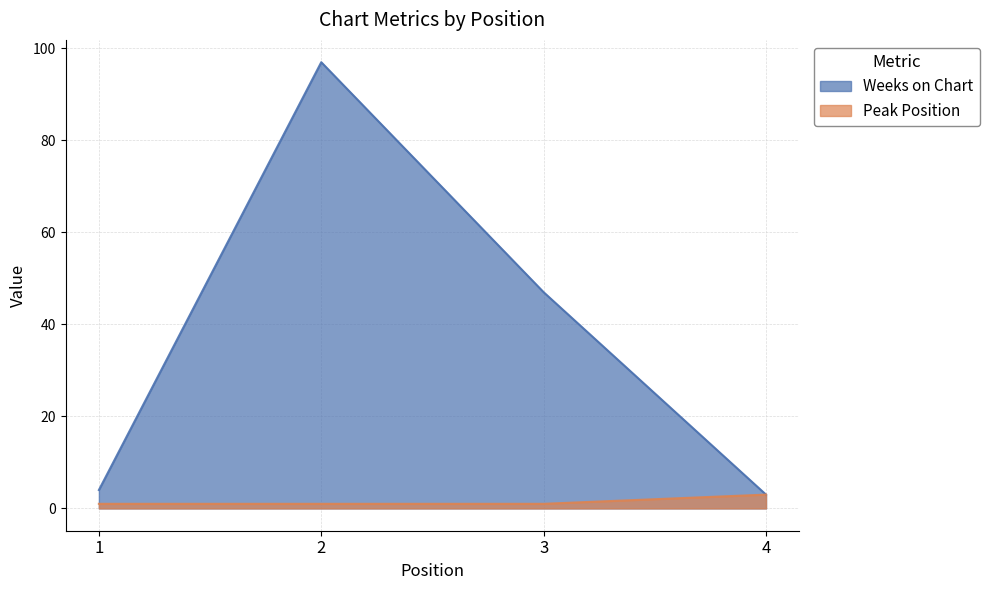

At which category is the sum across all series the highest?

2